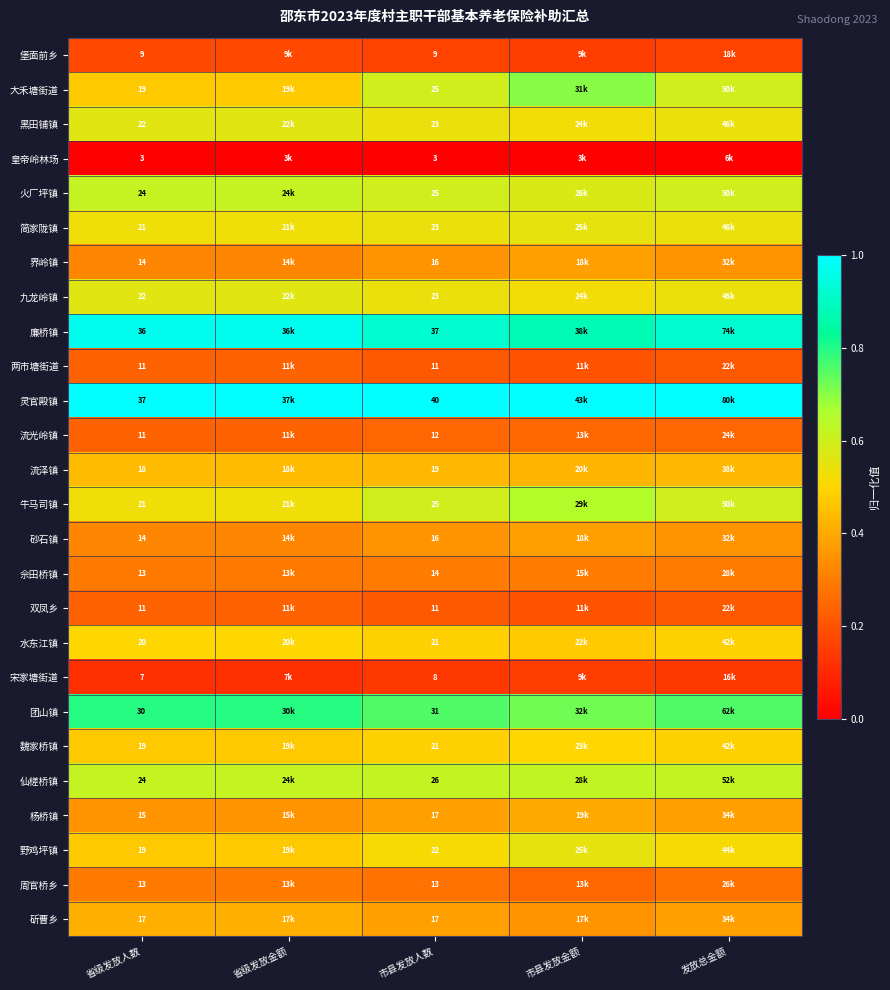

True or false: 魏家桥镇 has a value of 0.8 at 发放总金额.

False